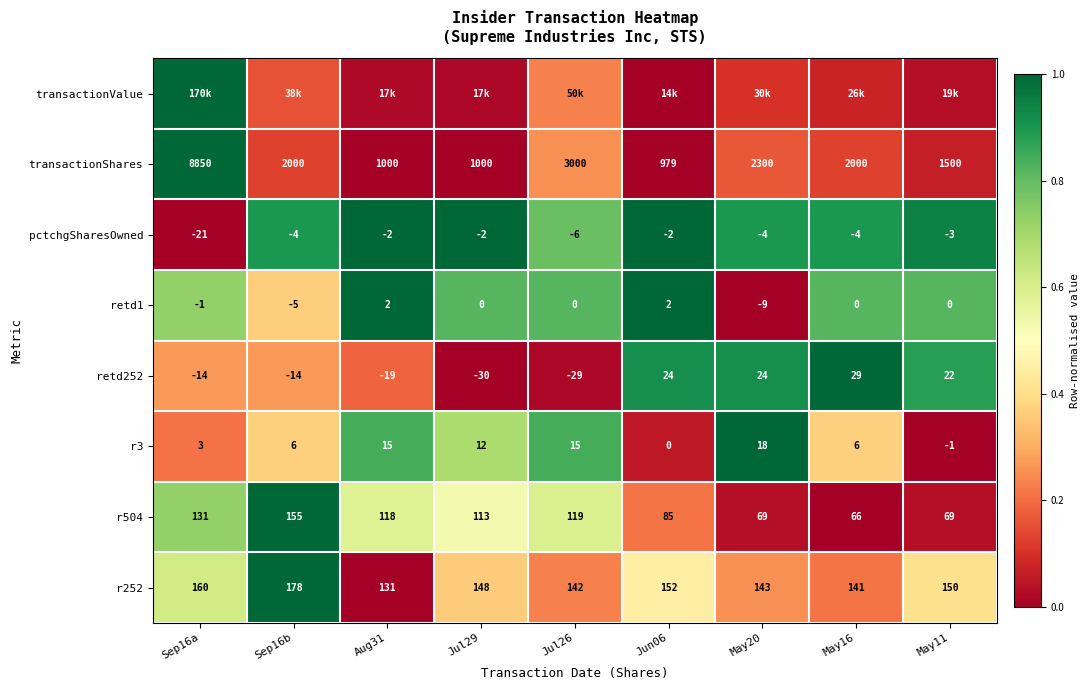

Is the value of transactionShares at Aug31 greater than the value of pctchgSharesOwned at Jun06?

Yes